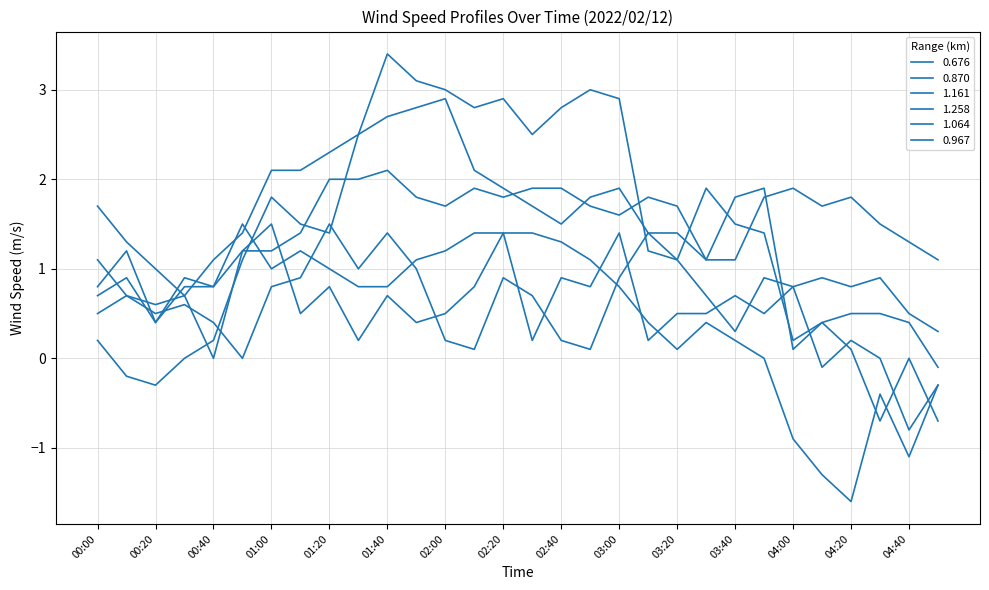

How many lines are shown in the chart?

6